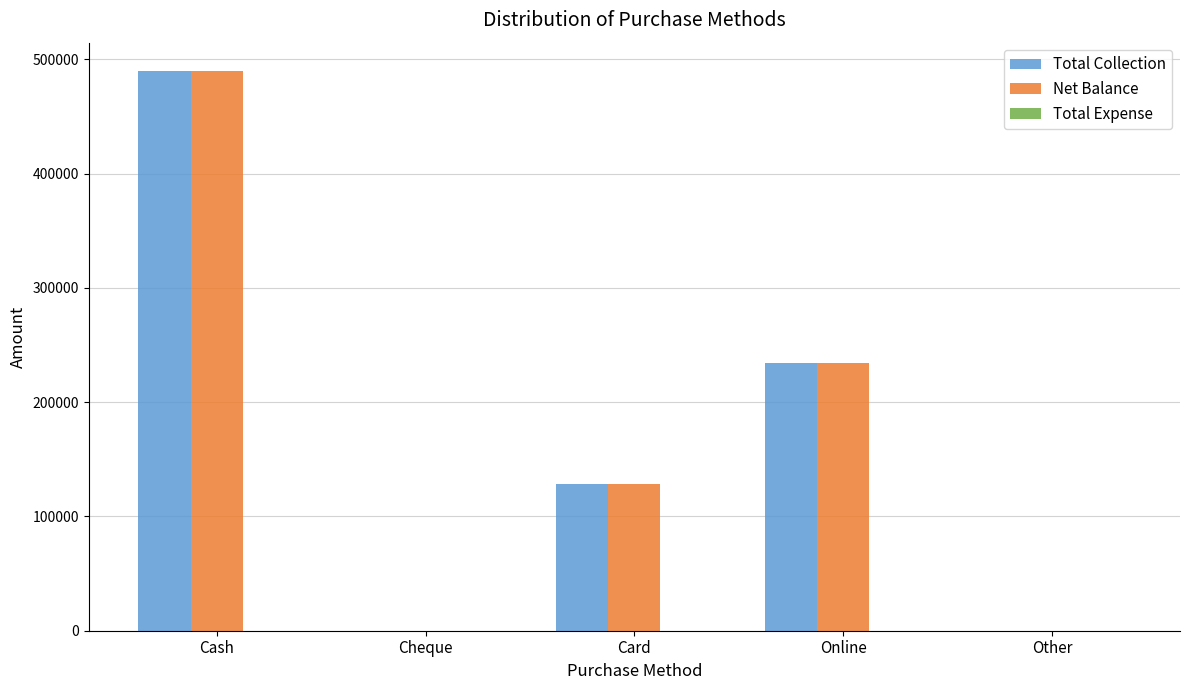

Are the bars horizontal?

No